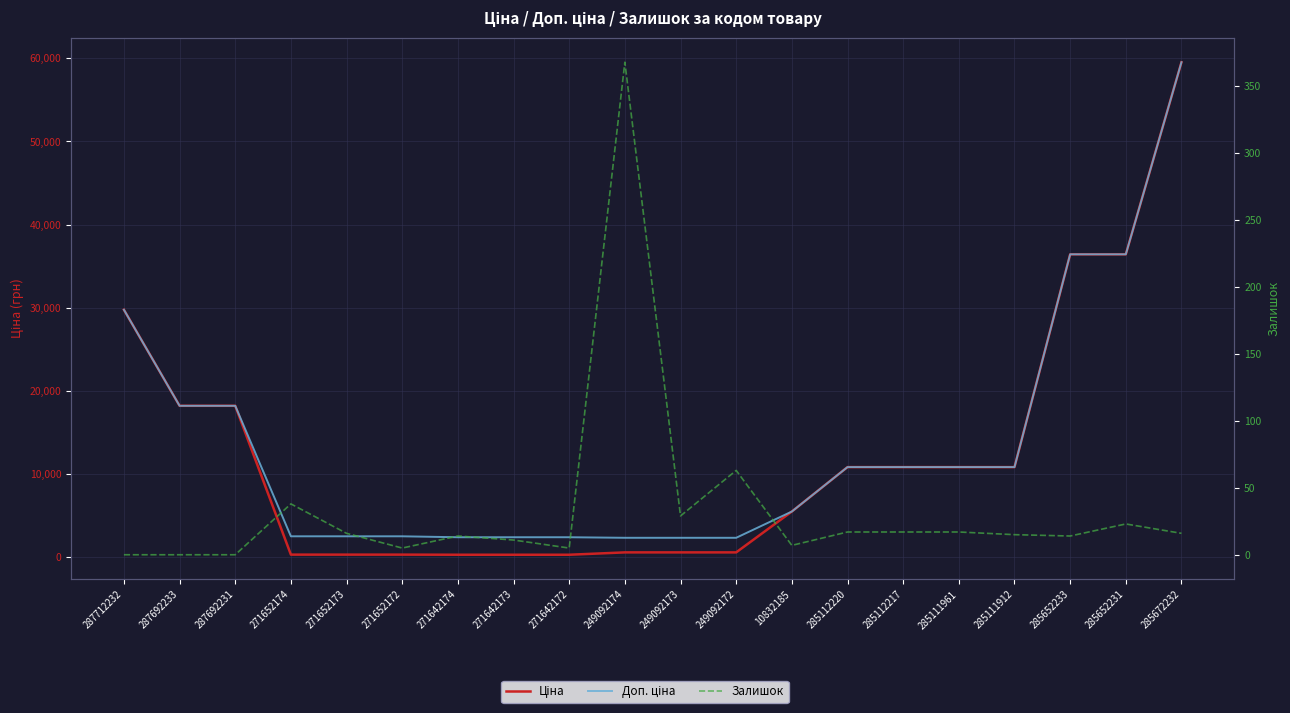

True or false: Ціна has more than 0 points higher than both neighbors.

False